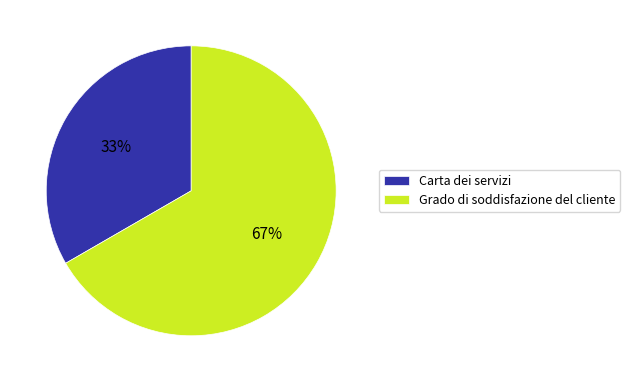

Is the sum of Grado di soddisfazione del cliente and Carta dei servizi greater than half?

Yes